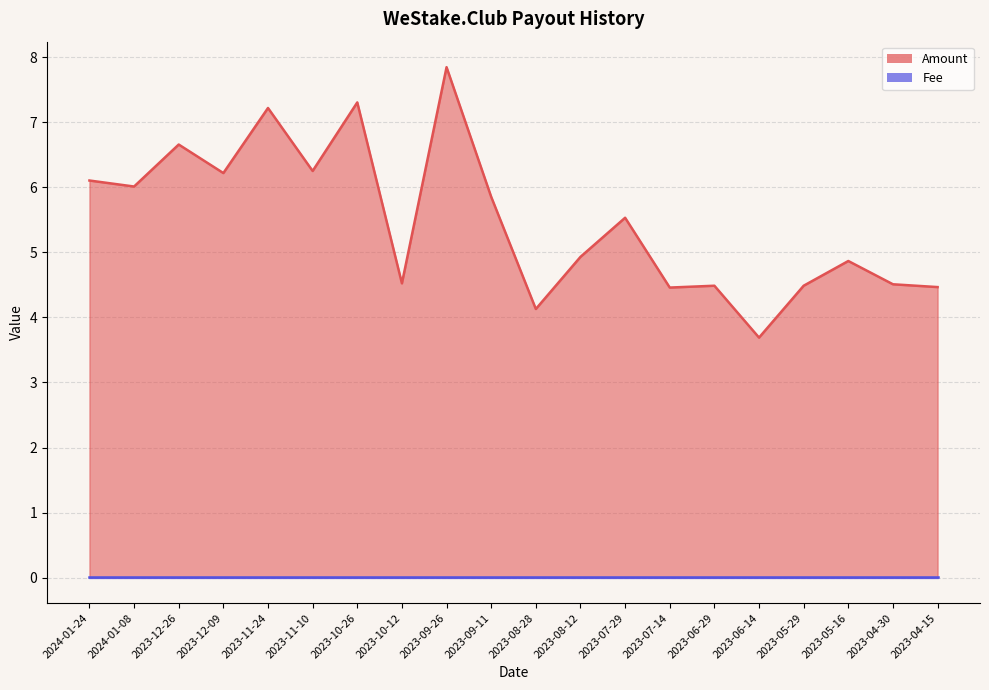

Which category has the lowest value across all series?

2023-06-14